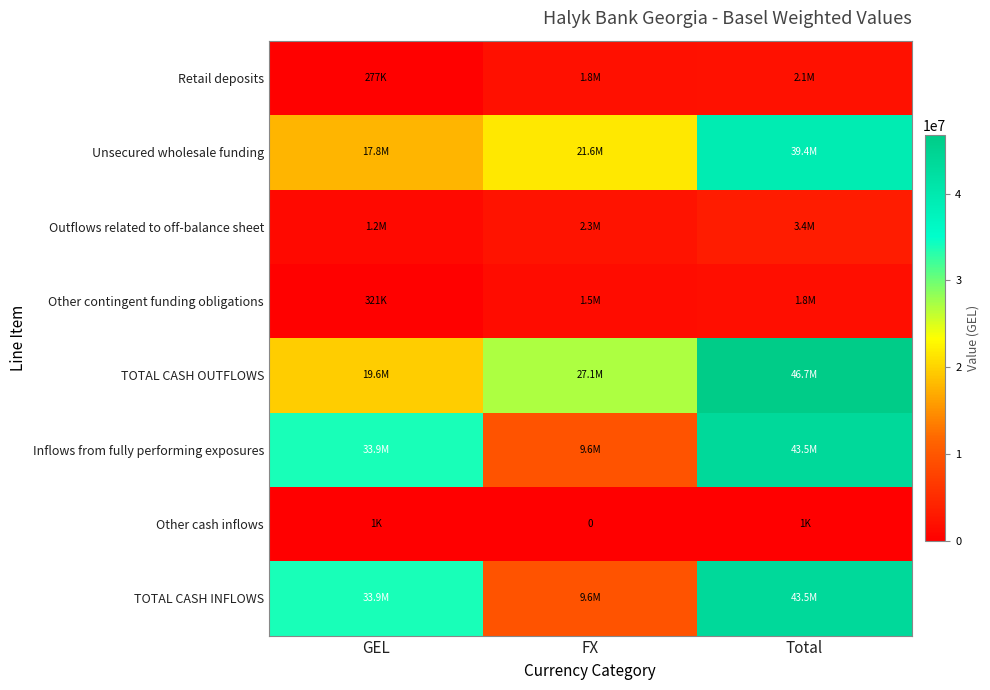

Which series changed the most between GEL and Total?

TOTAL CASH OUTFLOWS